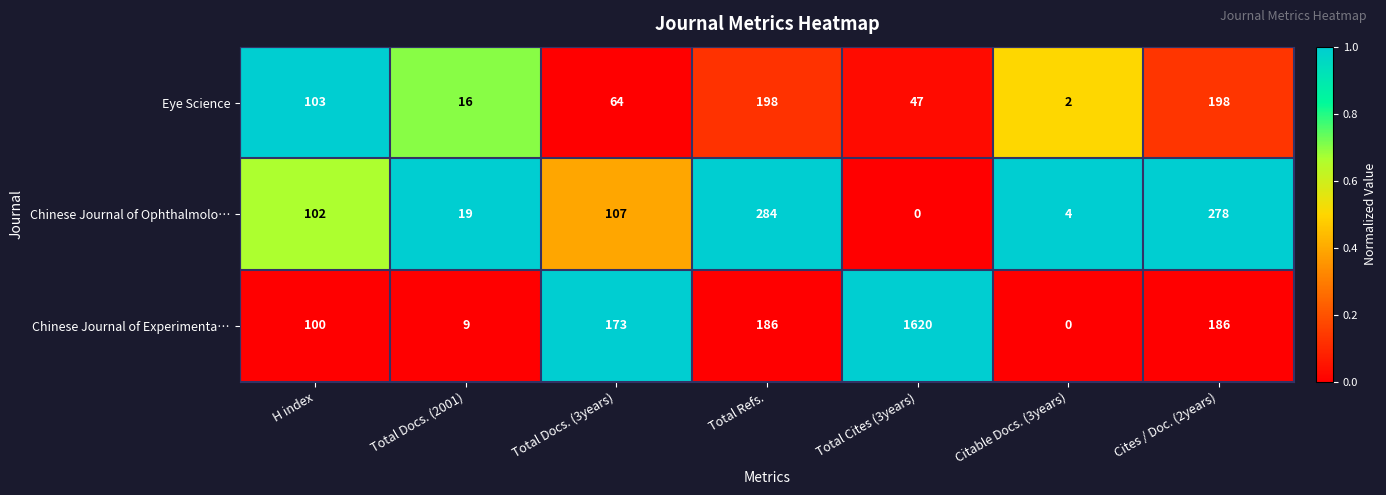

What is the sum of all Chinese Journal of Experimenta… values?

2274